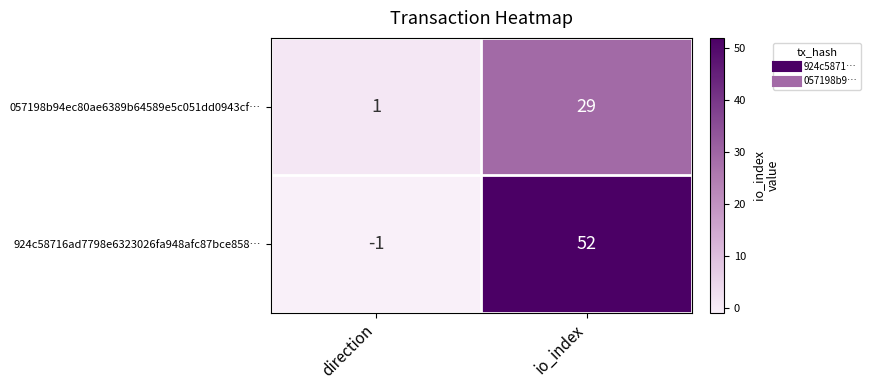

Reading left to right, what are all the values shown in this chart?

057198b94ec80ae6389b64589e5c051dd0943cf…: 1	29
924c58716ad7798e6323026fa948afc87bce858…: -1	52